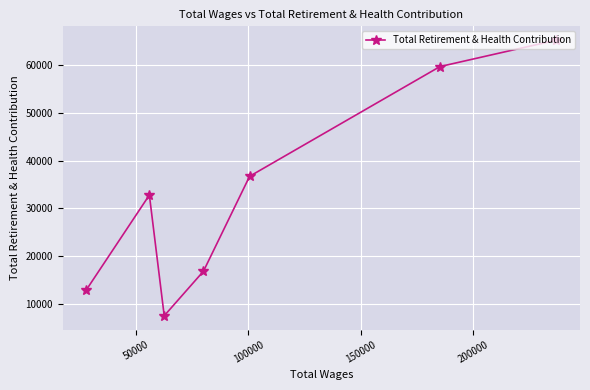

What is the maximum value shown in the chart?

65132